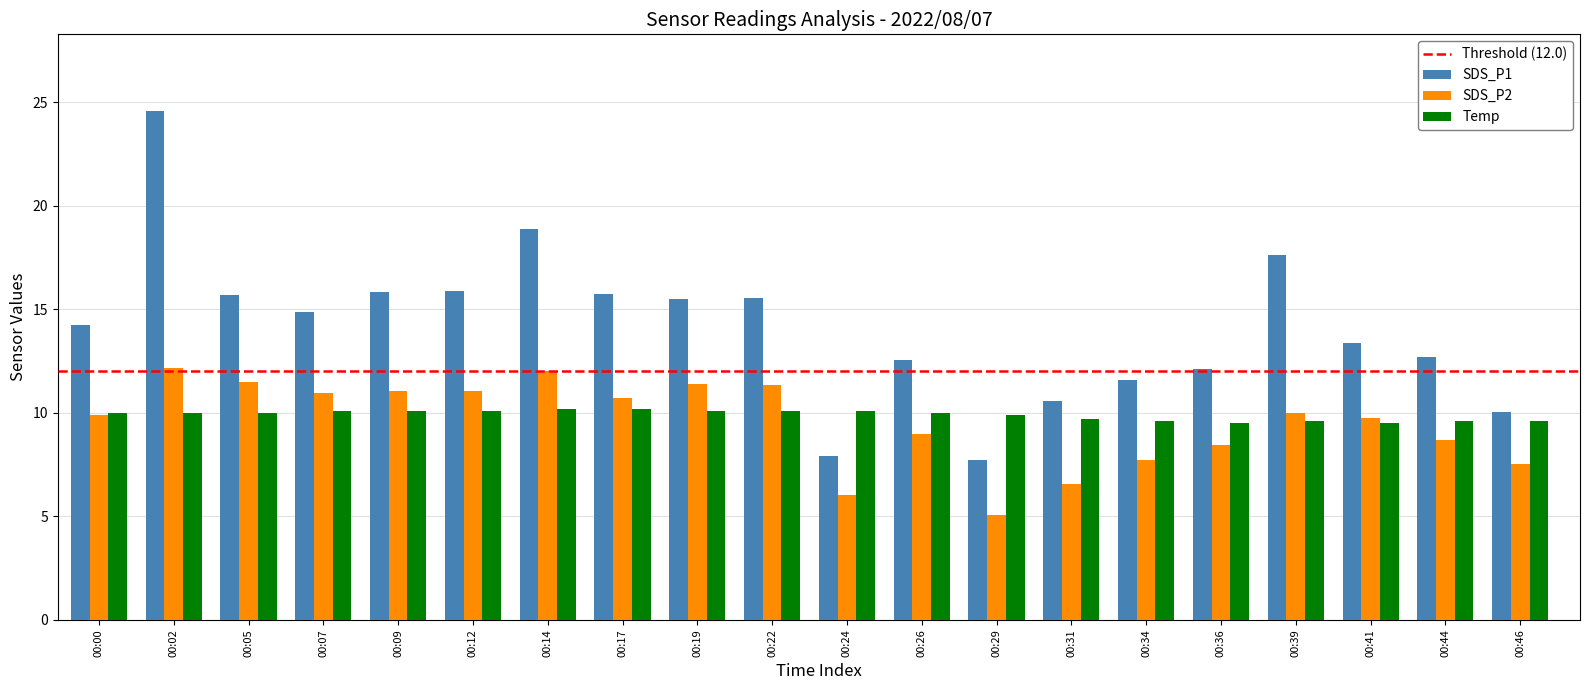

Read the Temp value at 00:41.

9.5